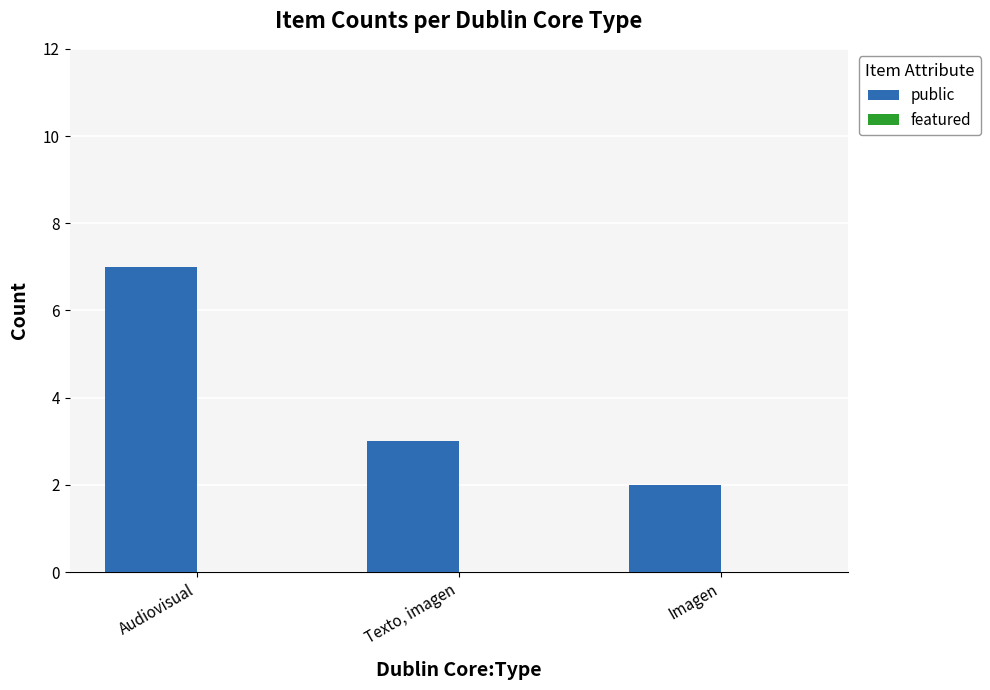

At which category does the chart reach its minimum across all series?

Imagen